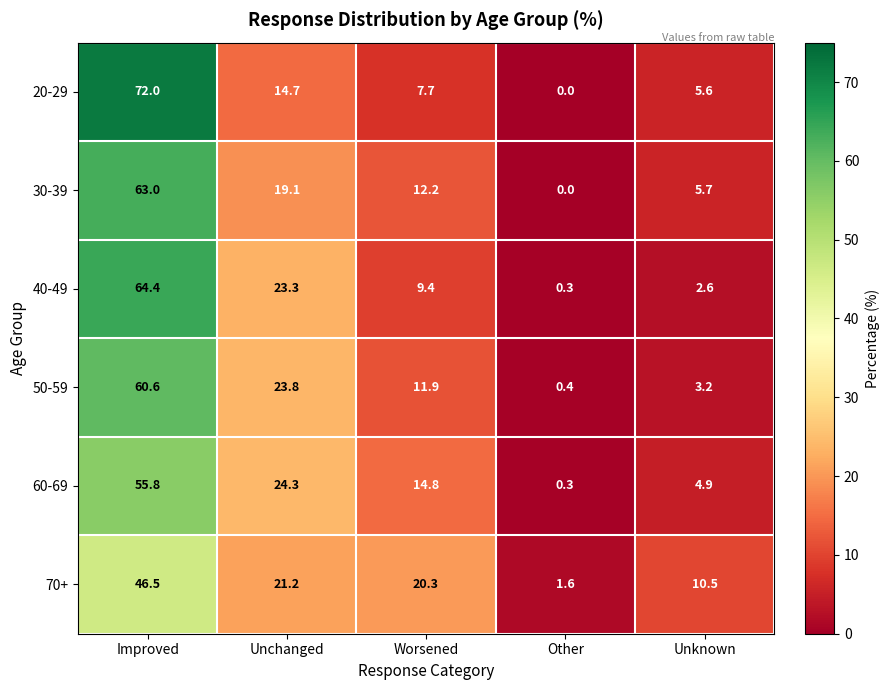

Which series has the widest spread of values?

20-29